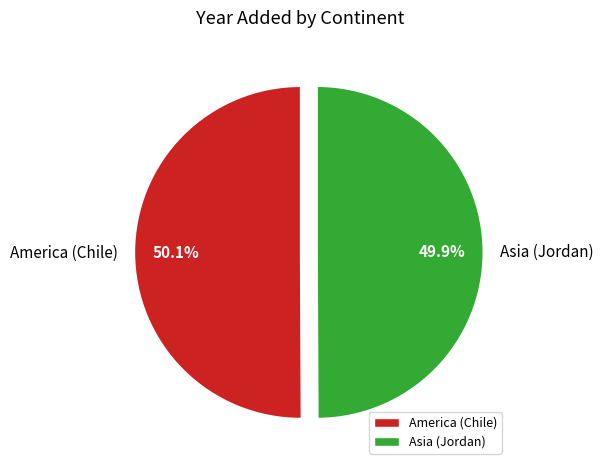

Is there any slice that represents more than half of the pie?

Yes